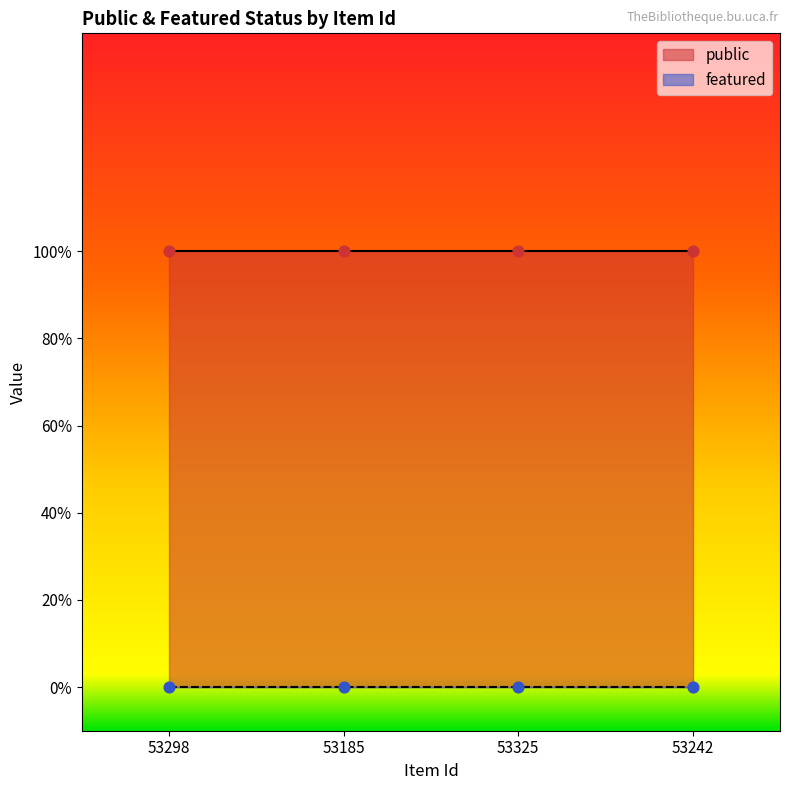

What are all the series names shown in the legend?

public, featured